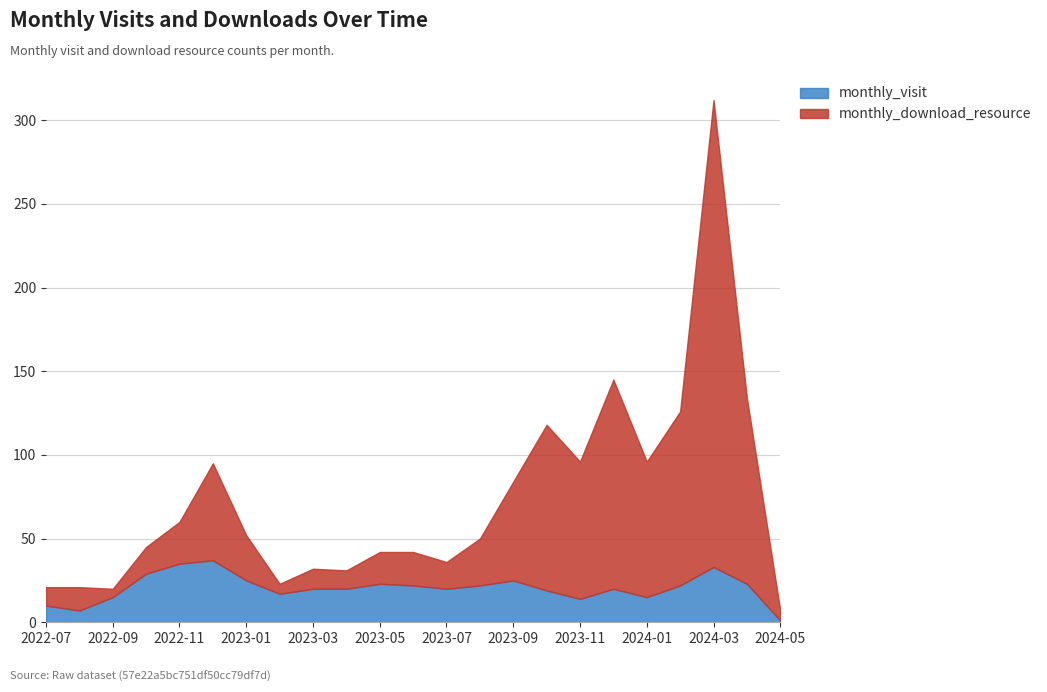

At 2024-05, list the series in order from largest to smallest.

monthly_download_resource, monthly_visit